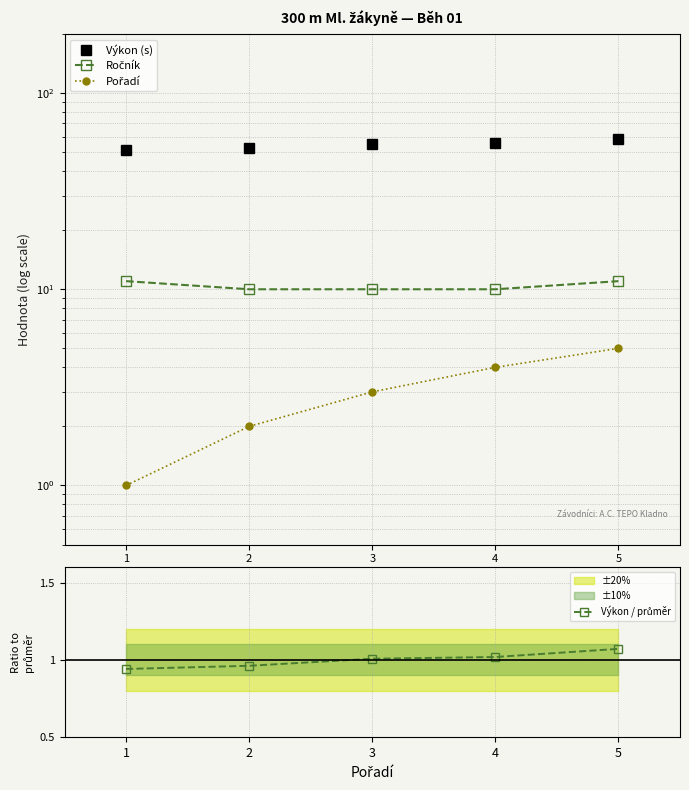

What is the maximum value for Výkon / průměr?

1.1